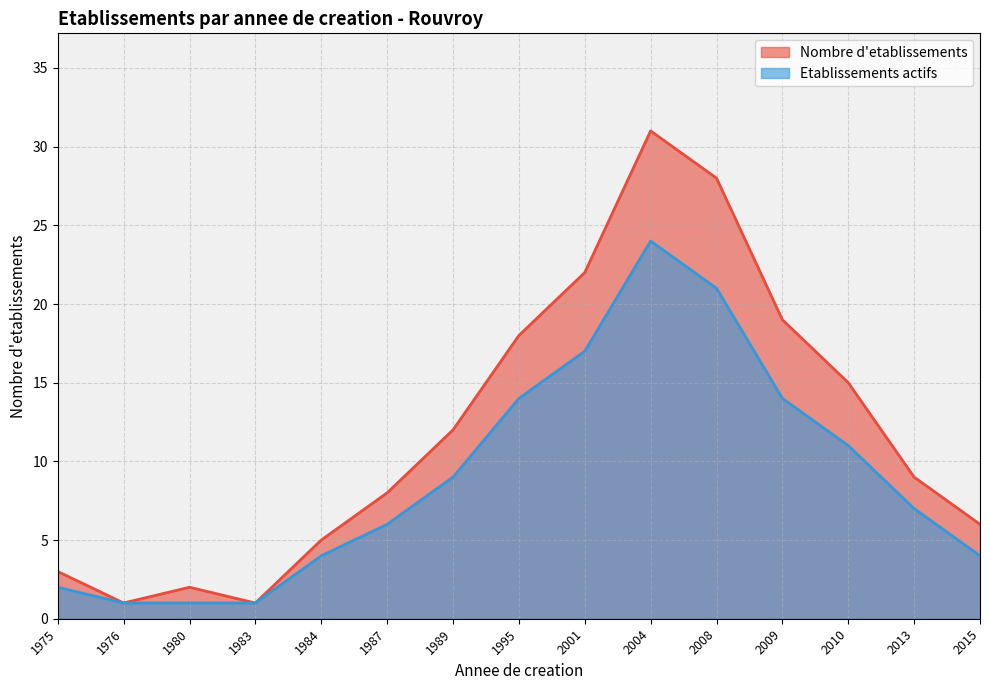

At which category does the chart reach its peak across all series?

2004